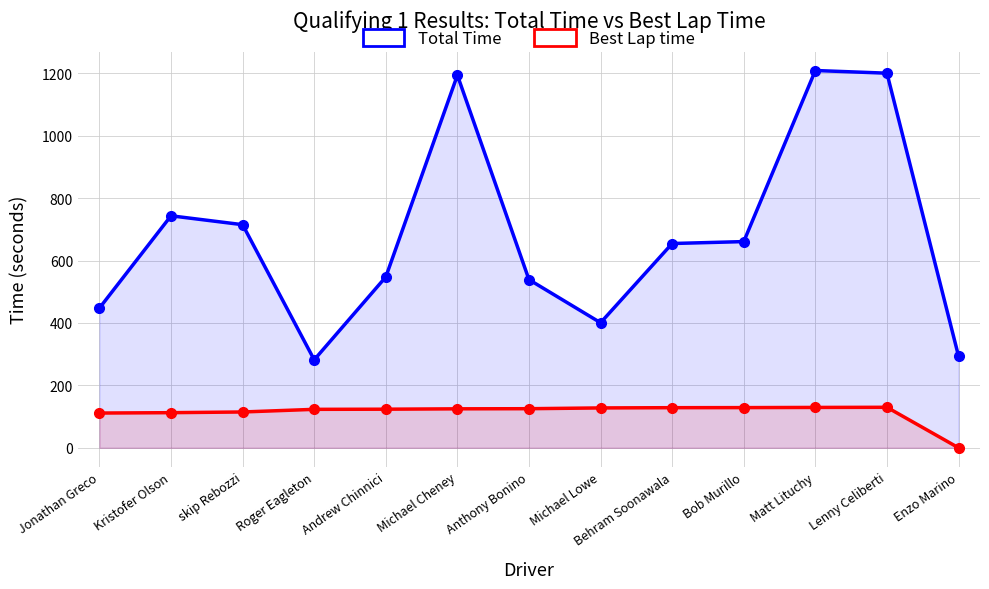

Is it true that Total Time equals 654.6 at Behram Soonawala?

True